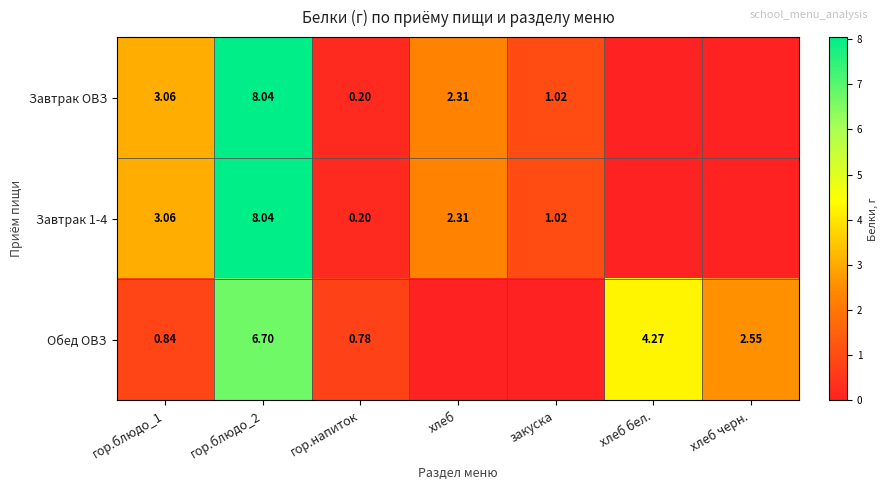

Is the value of Завтрак ОВЗ at закуска greater than the value of Обед ОВЗ at гор.напиток?

Yes